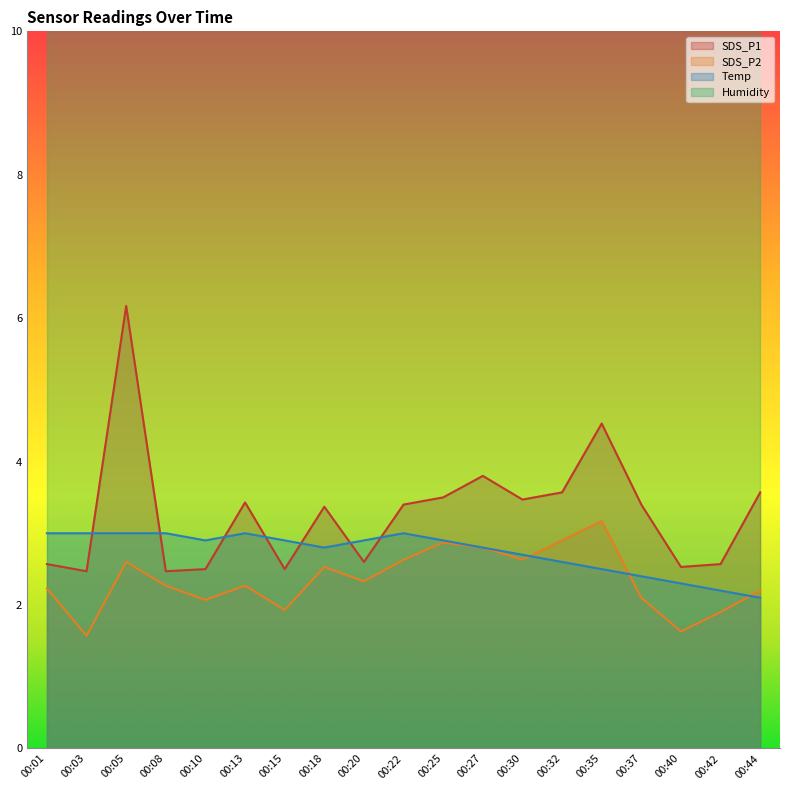

Between which two adjacent categories do SDS_P1 and Temp first intersect?

00:03 and 00:05